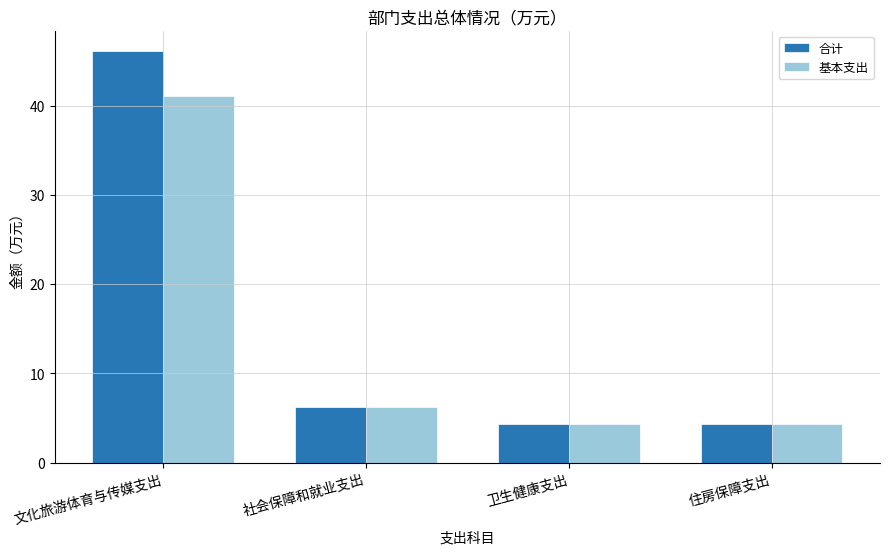

What is the total value across all series at 文化旅游体育与传媒支出?

87.2